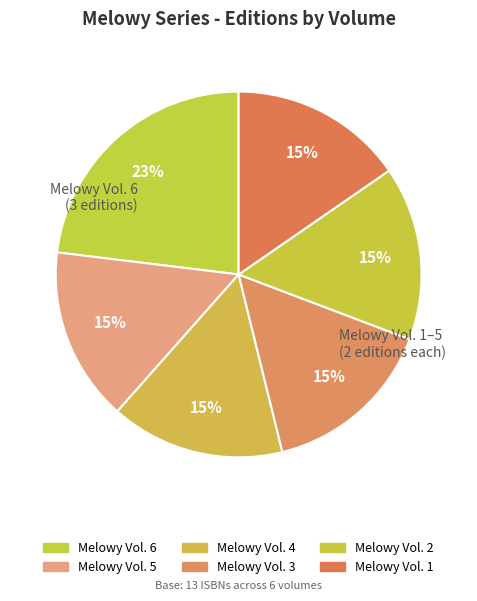

To the nearest percent, what is the combined percentage of Melowy Vol. 3 and Melowy Vol. 2?

31%